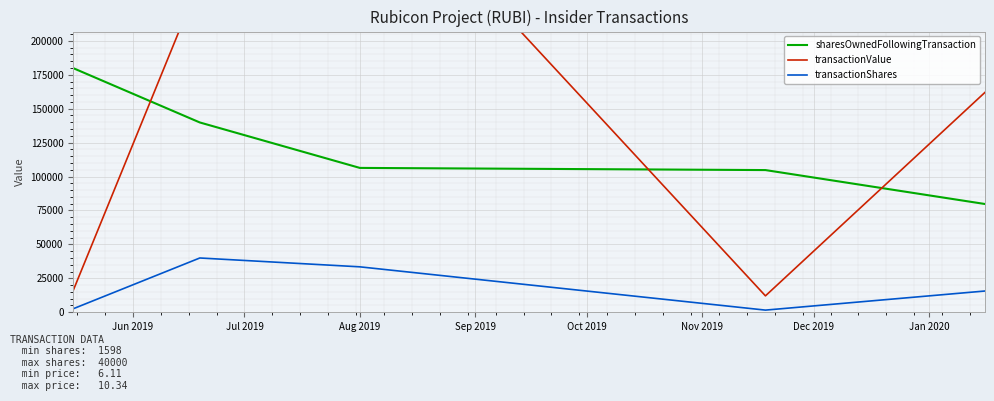

True or false: sharesOwnedFollowingTransaction and transactionShares intersect in this chart.

False